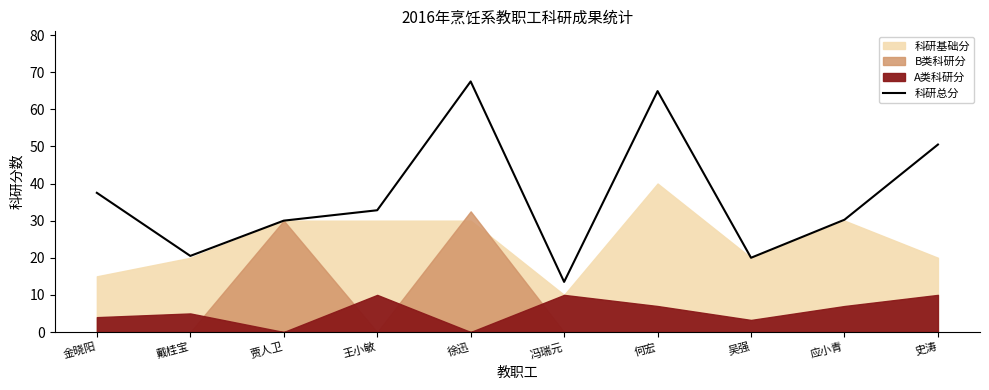

Where is the data nearest to the value 40?

金晓阳